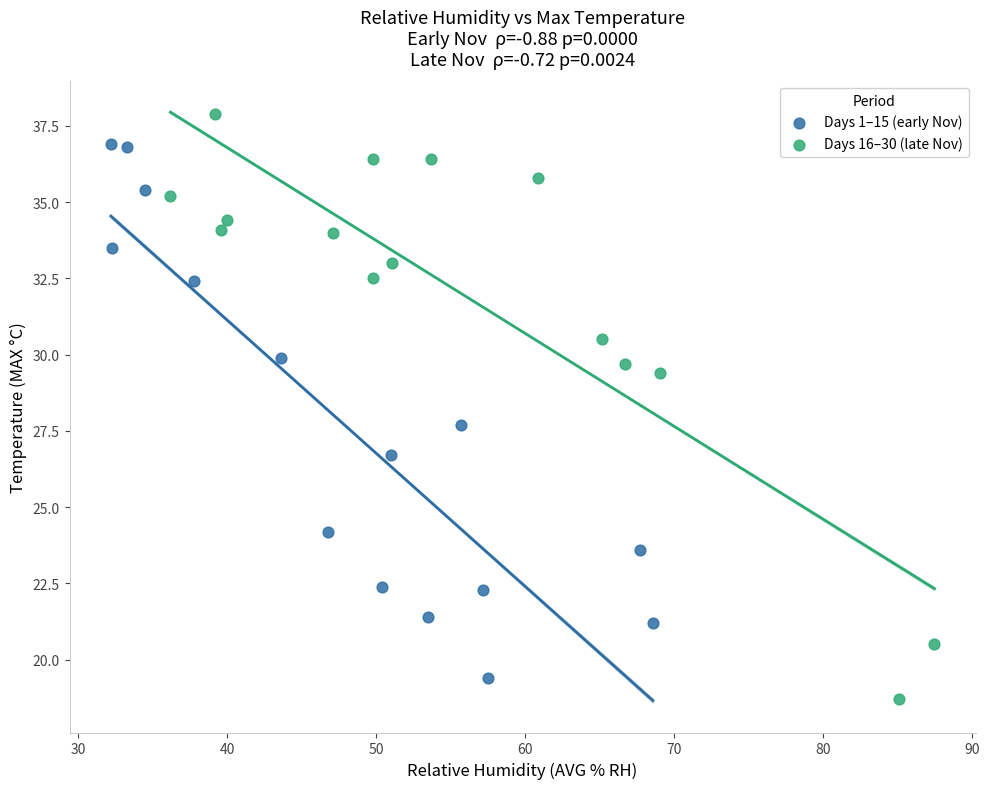

What are all the series names shown in the legend?

Days 1–15 (early Nov), Days 16–30 (late Nov)